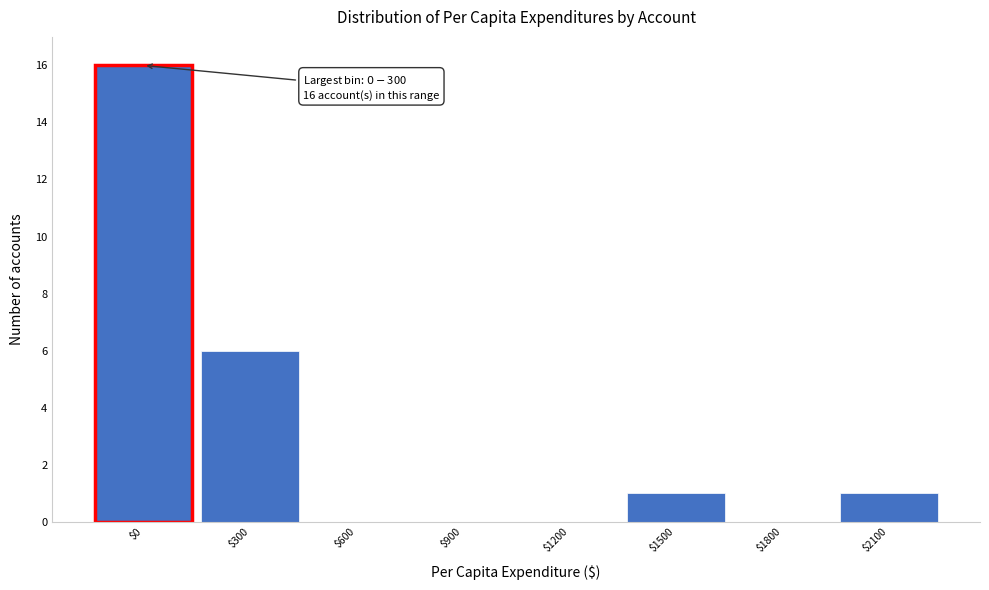

Read the value at $300, to the nearest 5.

5